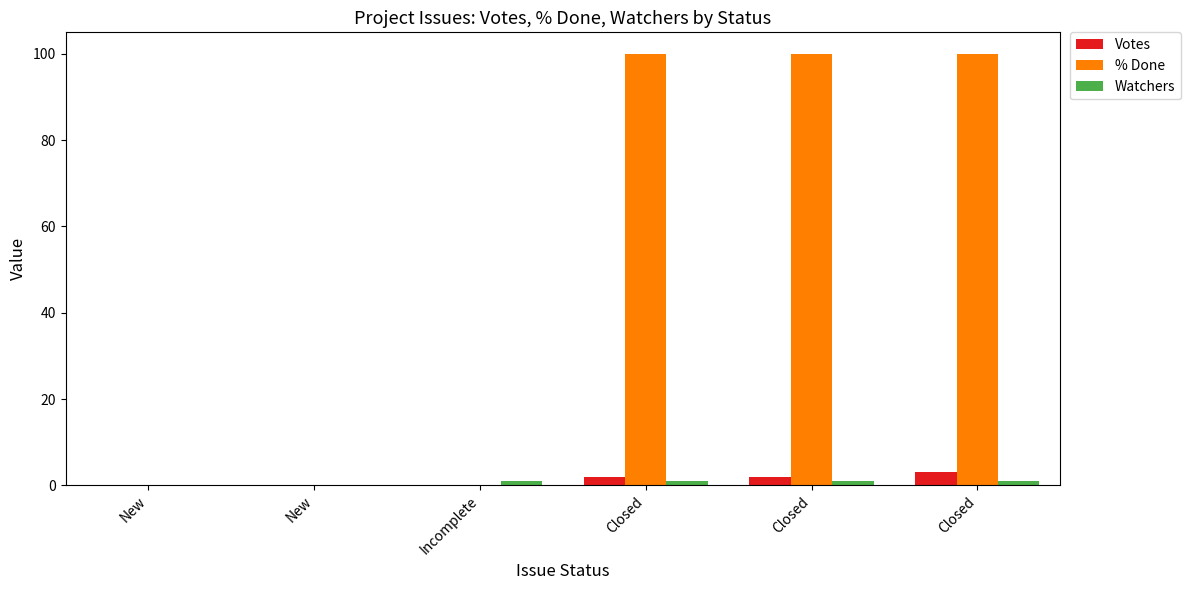

What is the average value of the % Done series?

50